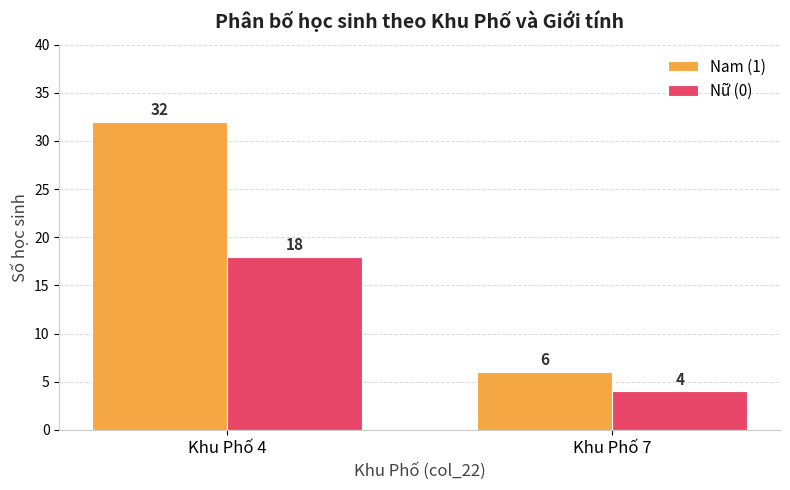

What is the sum of all Nữ (0) values?

22